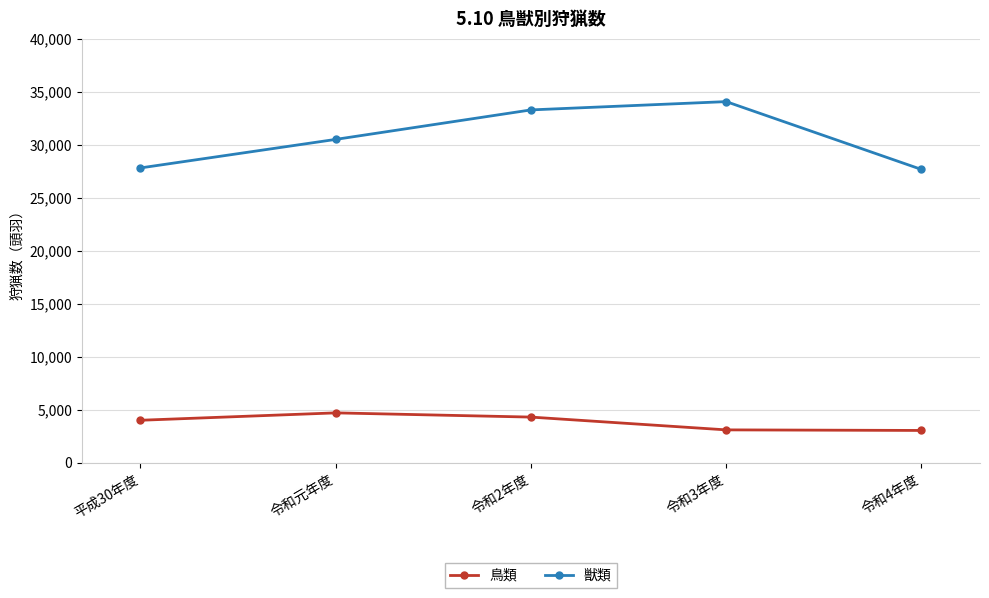

What is the spread (max minus min) of values at 令和元年度?

25793